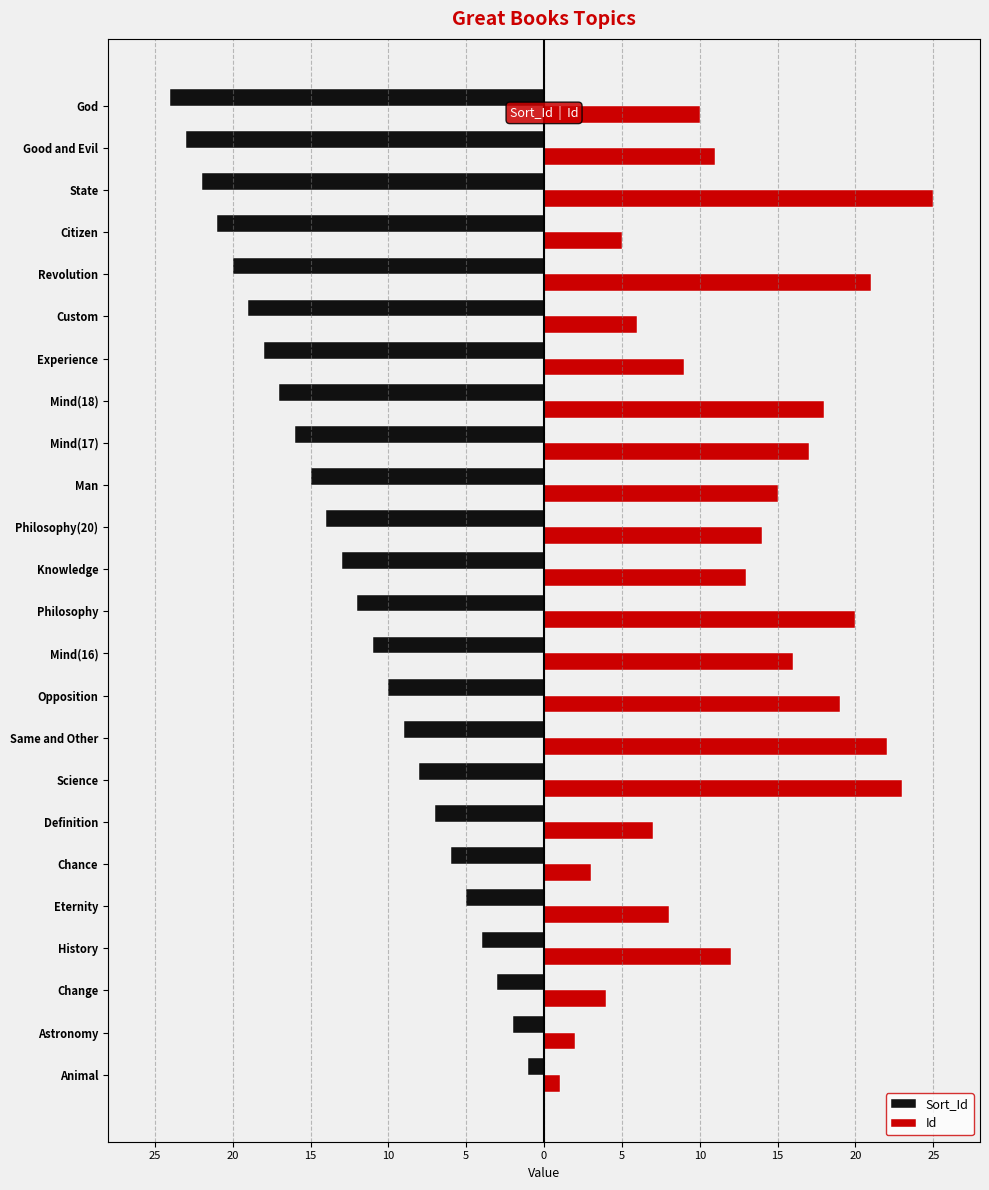

Which series has the largest total across all categories?

Id